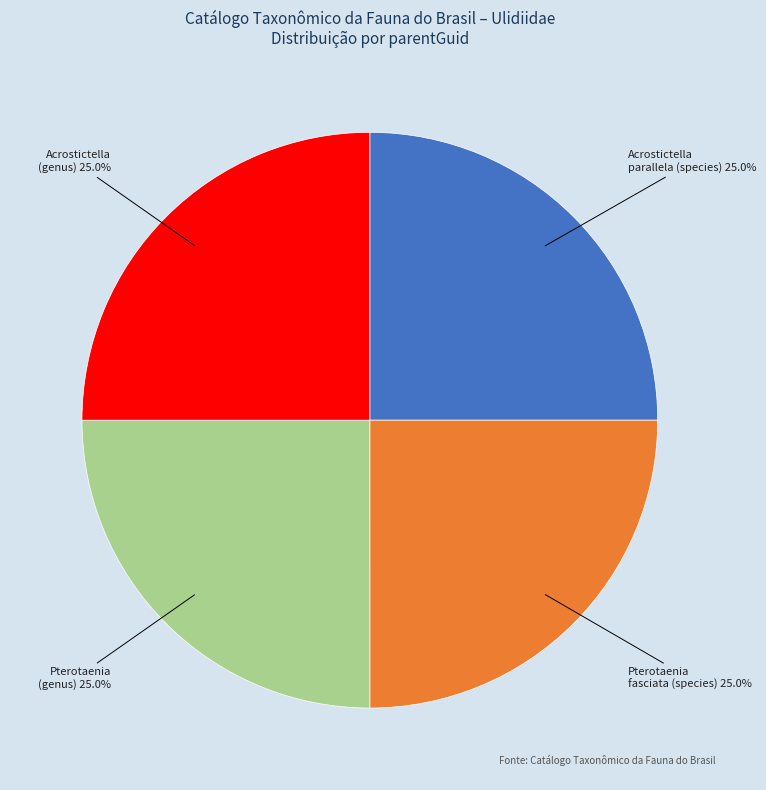

Count the number of slices in the pie.

4